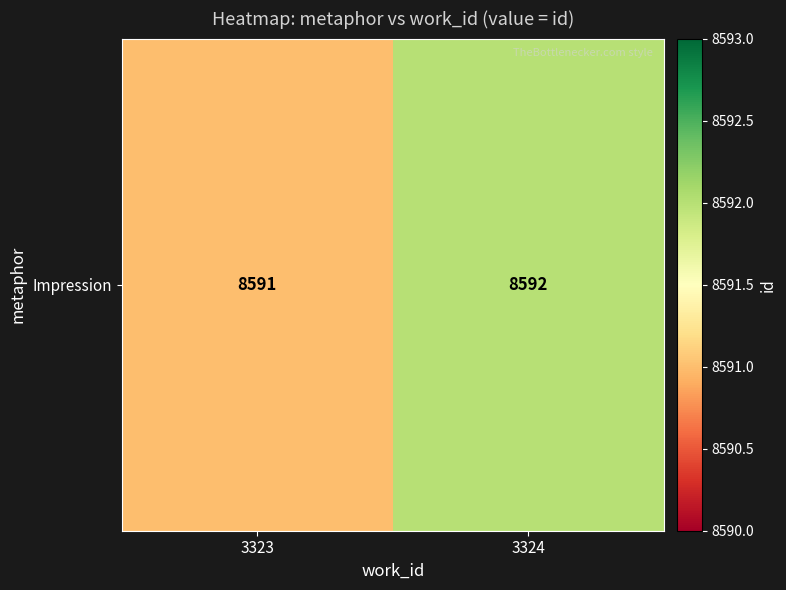

List the labels in order of value, largest first.

3324, 3323